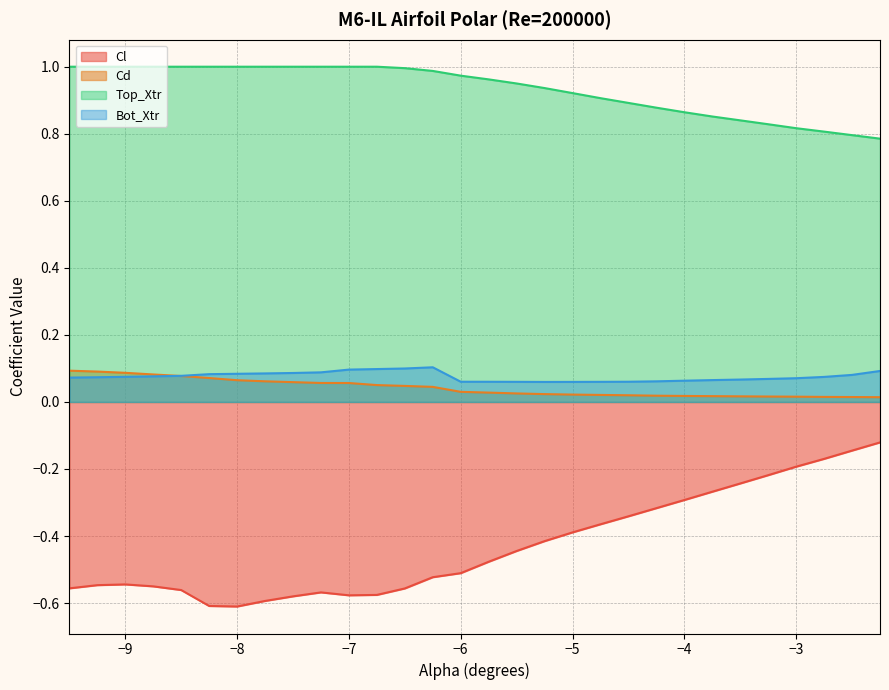

What is the spread (max minus min) of values at -5.5?

1.4